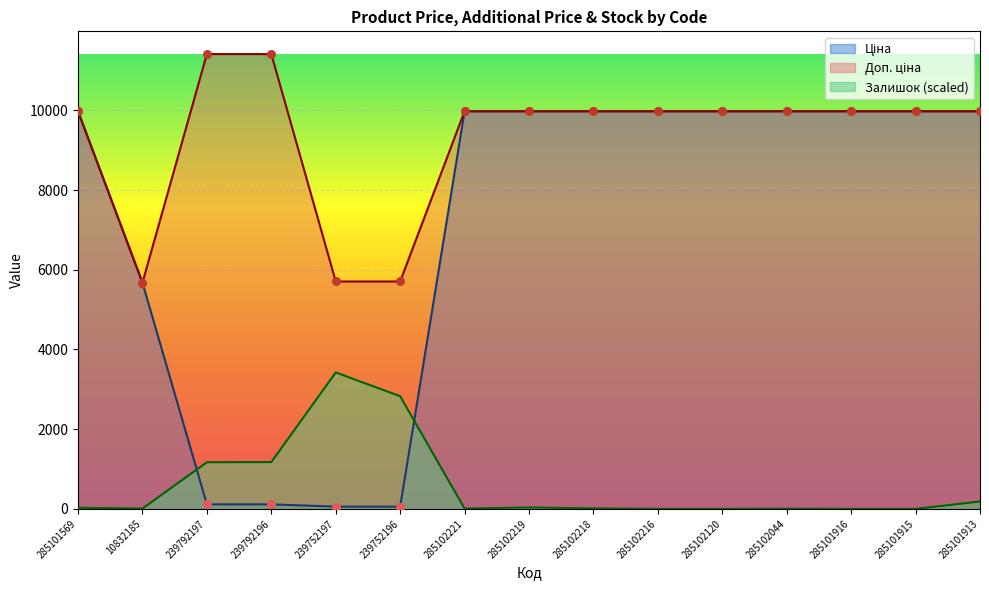

Is the value of Залишок at 239792196 greater than the value of Доп. ціна at 239752196?

No